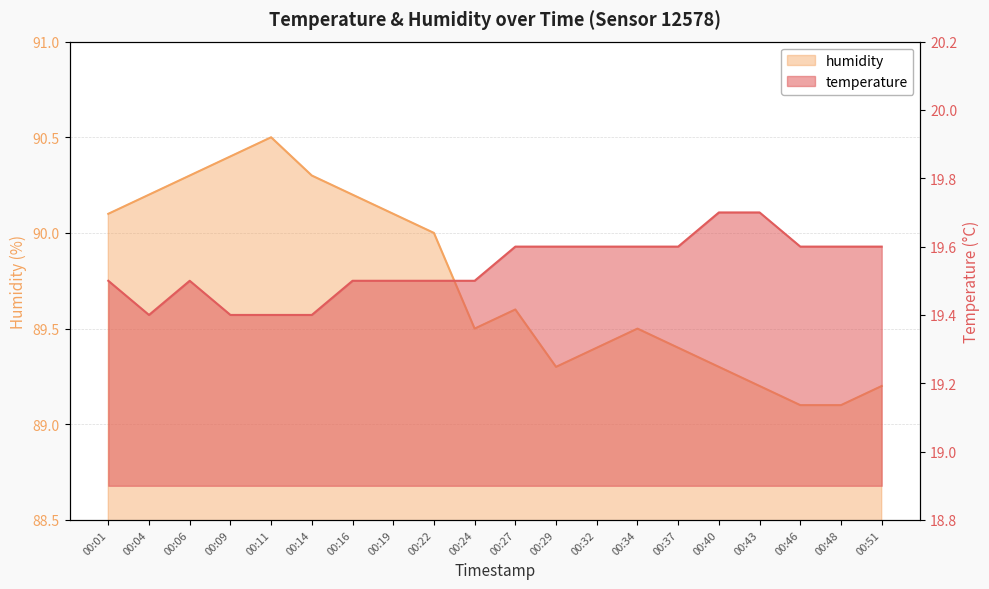

What is the smallest value displayed?

19.4